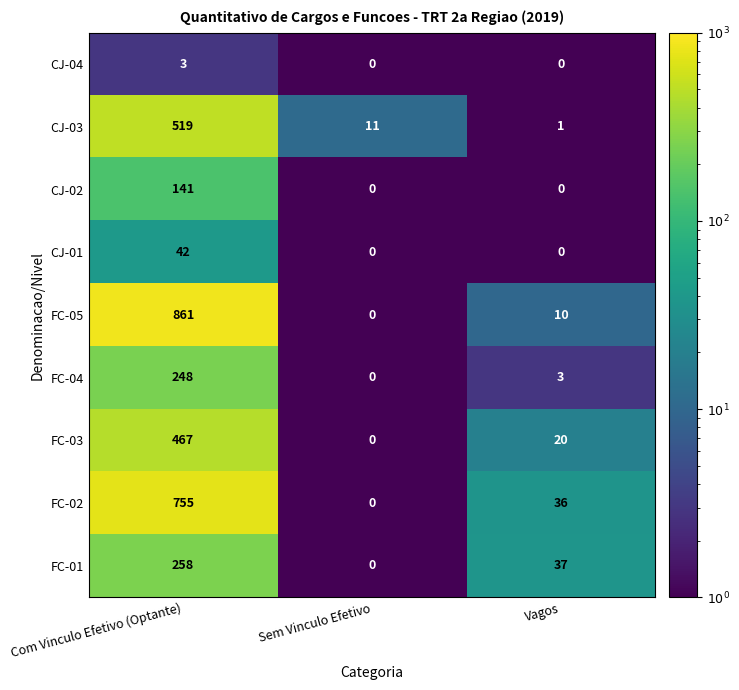

Is it true that CJ-01 equals 0 at Vagos?

True